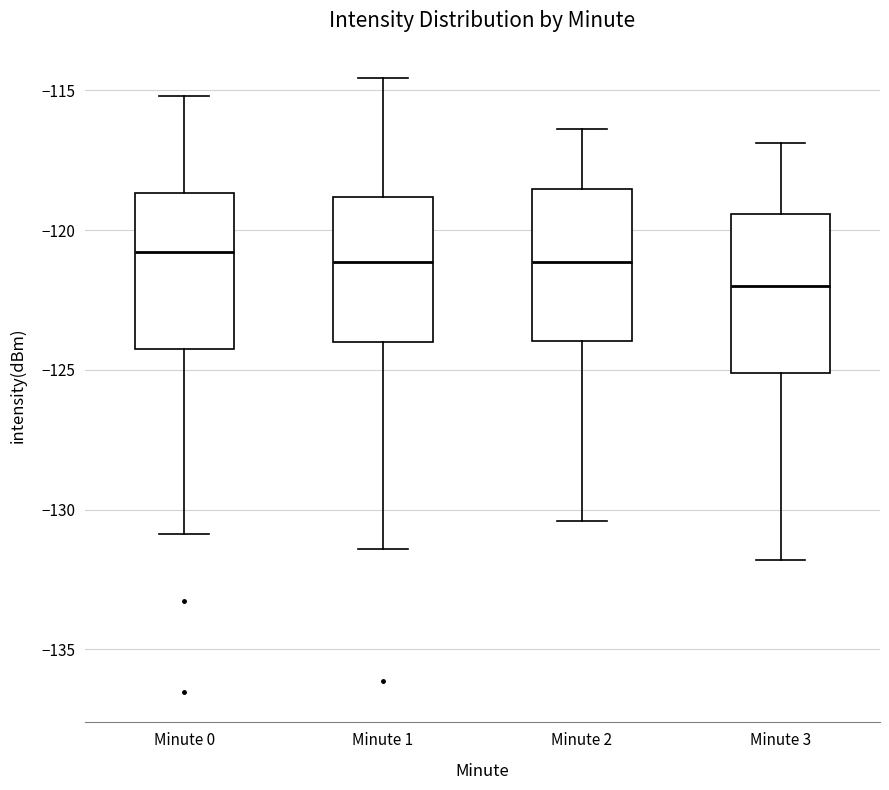

Where does the upper whisker of the box for Minute 3 end on the y-axis? The values are not printed on the chart, so give them approximately, as read against the axis.

-117.0